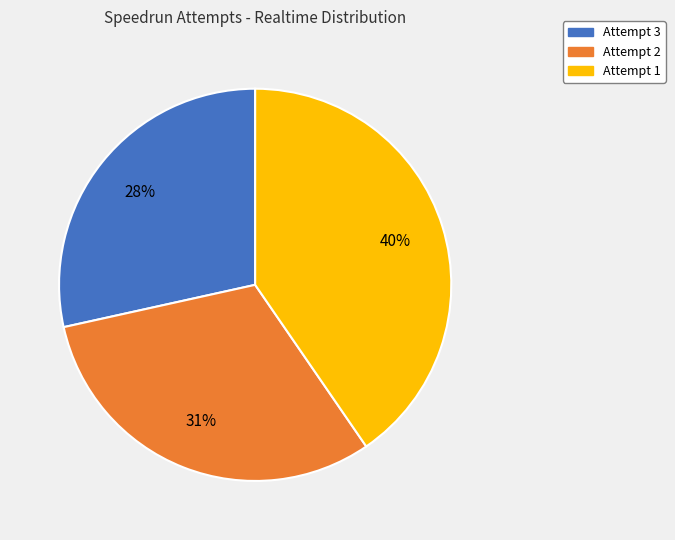

How many segments does this pie chart have?

3